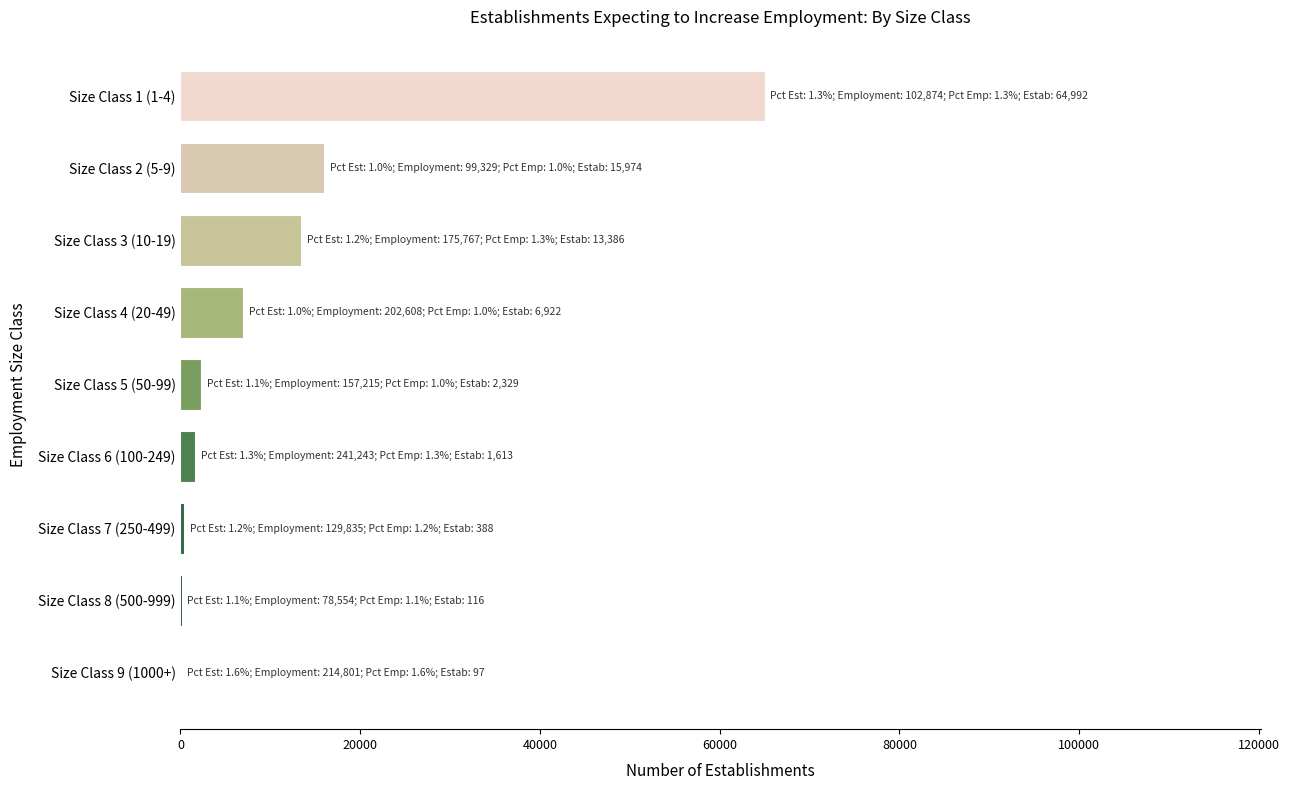

What is the sum of all values?

105817